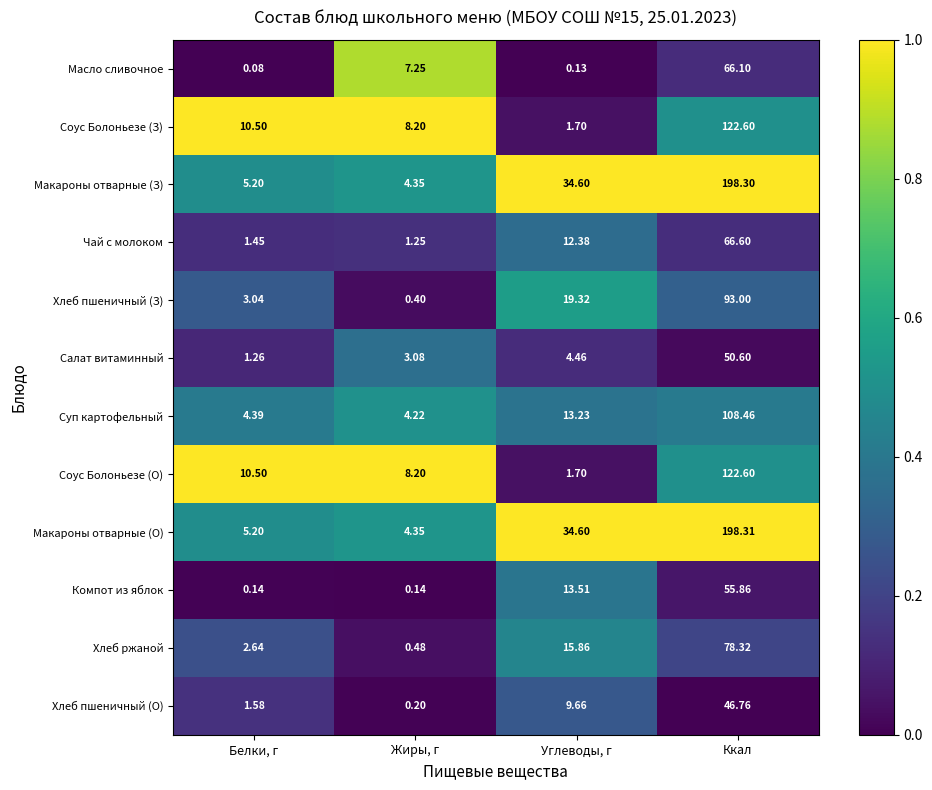

At which category is the sum across all series the highest?

Ккал